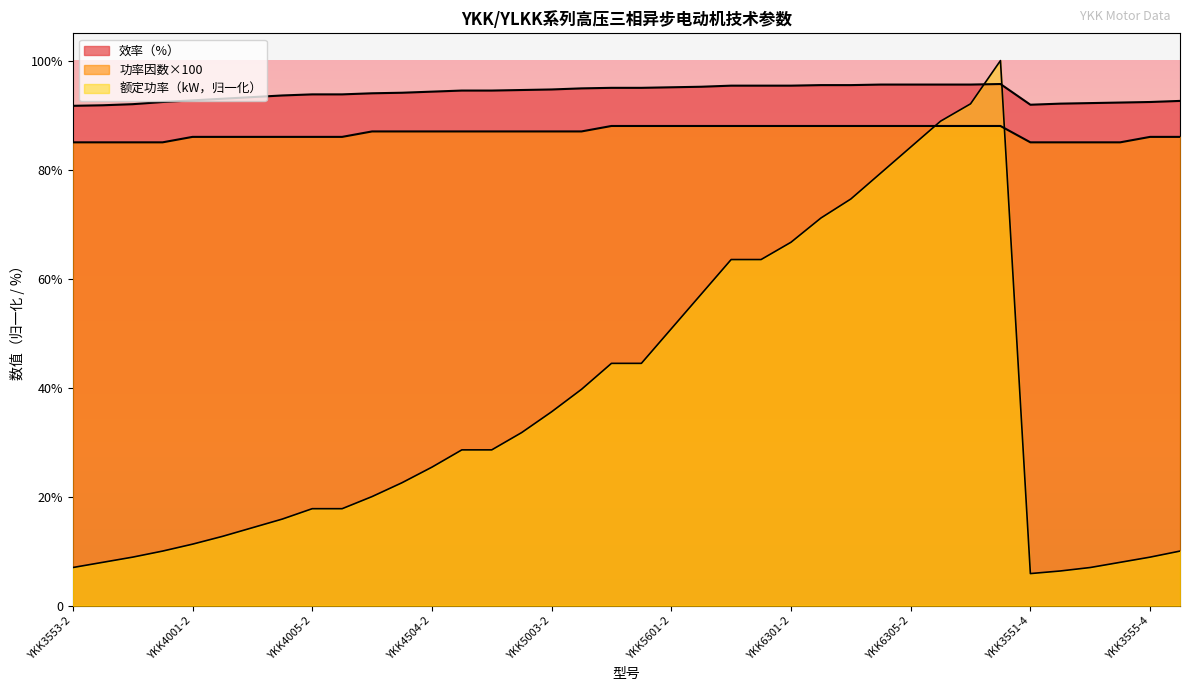

What is the value of the 额定功率（kW） point at the 4th from the left?

10.0